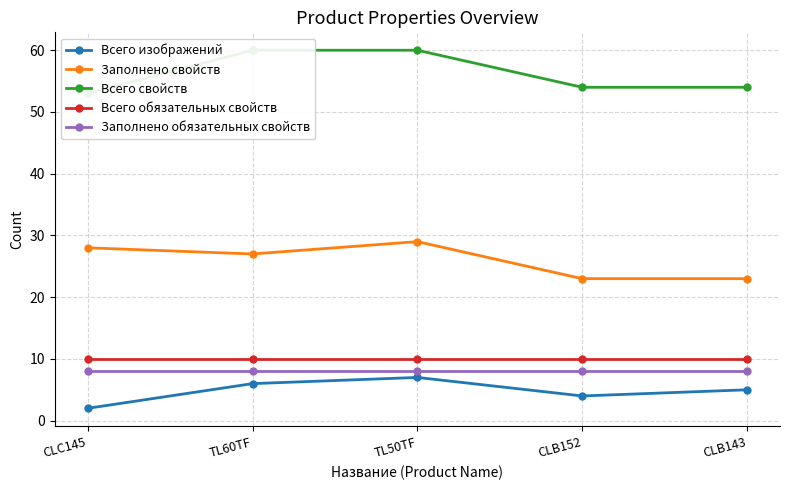

At which category does Всего изображений reach its first local peak?

TL50TF